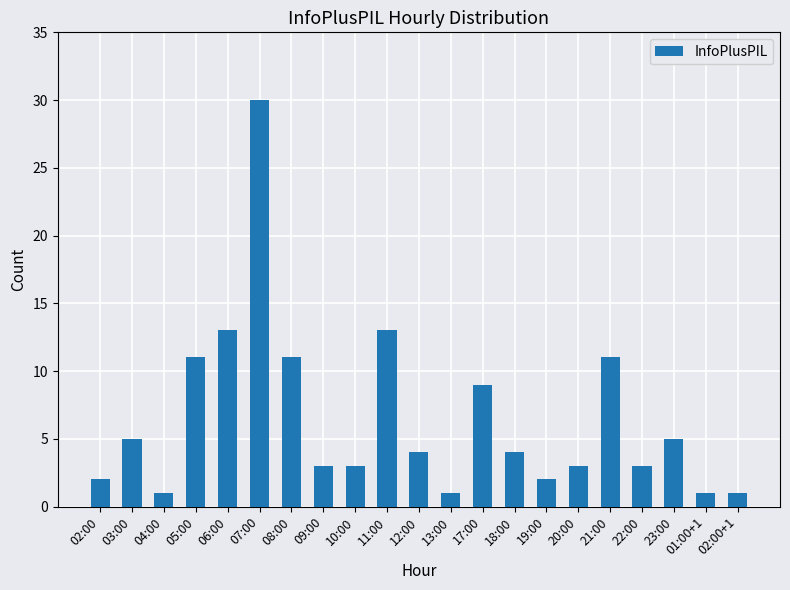

Is it true that the value at 20:00 is 3?

True